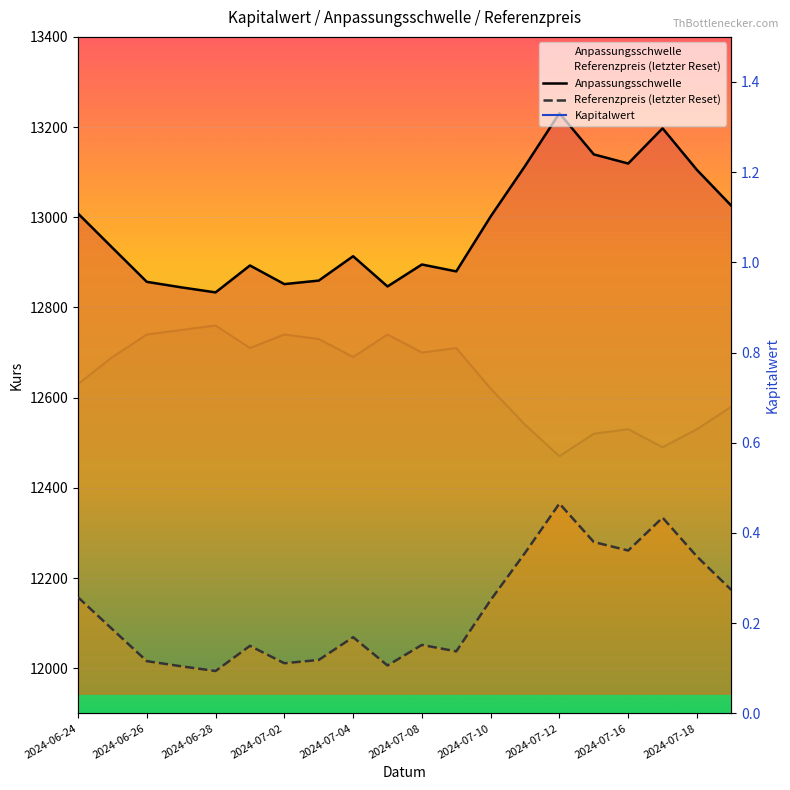

What is the average value of the Kapitalwert series?

0.7